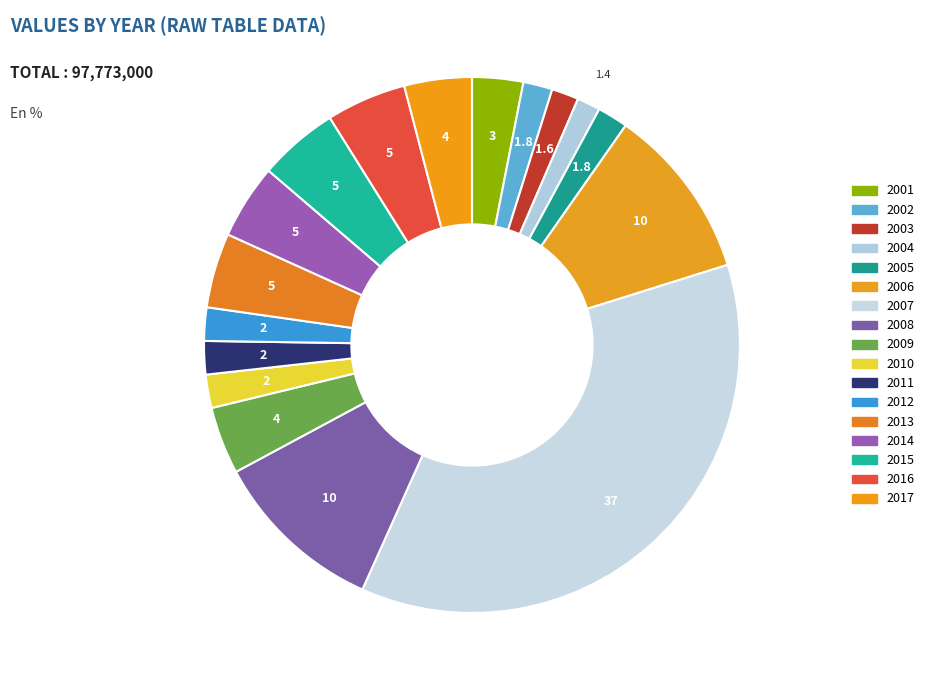

How many segments does this pie chart have?

17